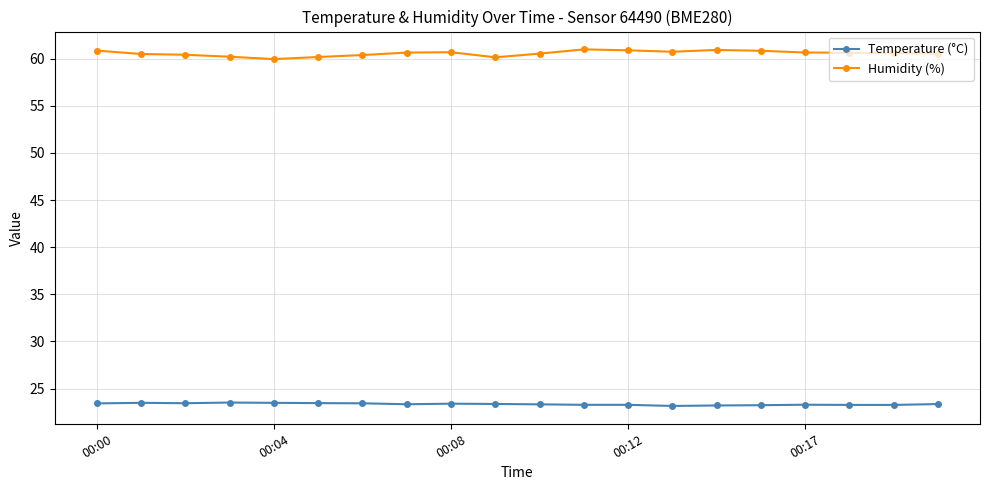

Which series has the largest total across all categories?

Humidity (%)